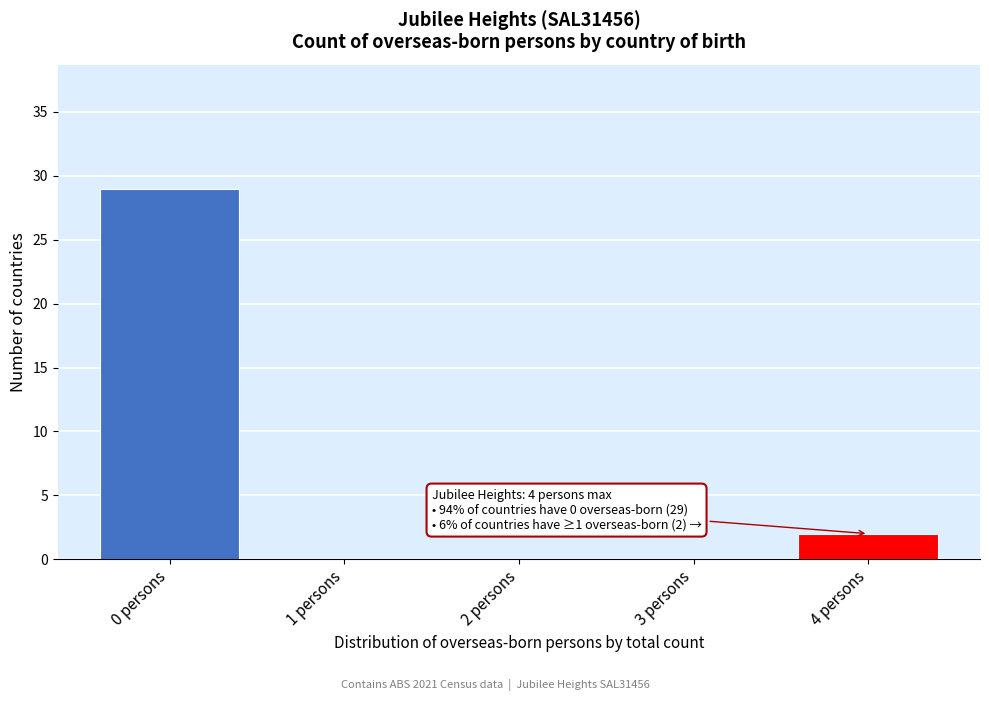

Reading left to right, what are all the values shown in this chart?

0 persons=29	1 persons=0	2 persons=0	3 persons=0	4 persons=2